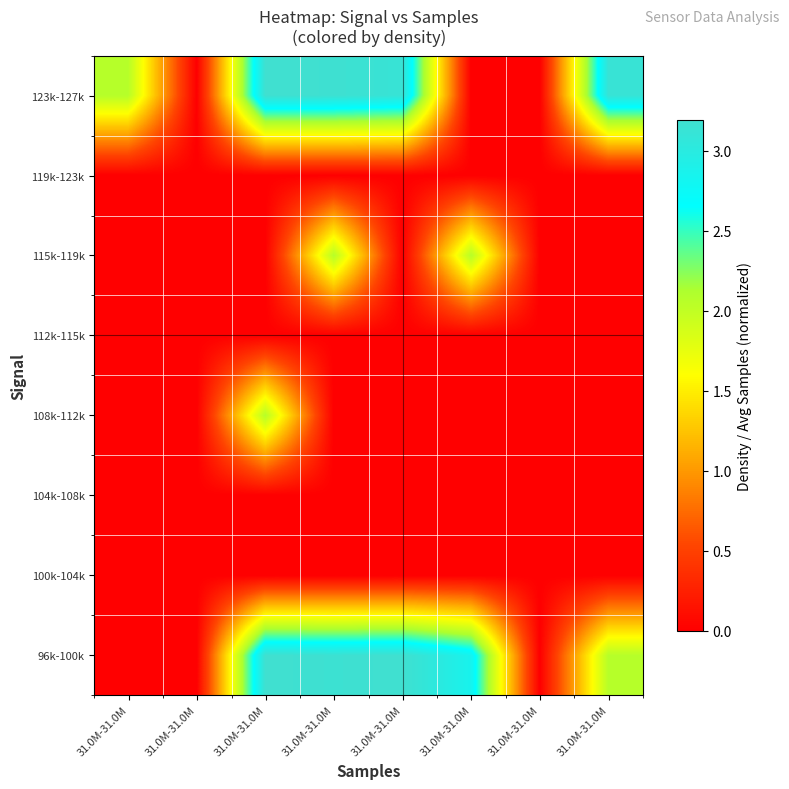

Reading right to left, extract all data points from this chart.

96k-100k: 31.0M-31.0M=2.1	31.0M-31.0M=0.0	31.0M-31.0M=2.9	31.0M-31.0M=3.2	31.0M-31.0M=3.2	31.0M-31.0M=3.2	31.0M-31.0M=0.0	31.0M-31.0M=0.0
100k-104k: 31.0M-31.0M=0.0	31.0M-31.0M=0.0	31.0M-31.0M=0.0	31.0M-31.0M=0.0	31.0M-31.0M=0.0	31.0M-31.0M=0.0	31.0M-31.0M=0.0	31.0M-31.0M=0.0
104k-108k: 31.0M-31.0M=0.0	31.0M-31.0M=0.0	31.0M-31.0M=0.0	31.0M-31.0M=0.0	31.0M-31.0M=0.0	31.0M-31.0M=0.0	31.0M-31.0M=0.0	31.0M-31.0M=0.0
108k-112k: 31.0M-31.0M=0.0	31.0M-31.0M=0.0	31.0M-31.0M=0.0	31.0M-31.0M=0.0	31.0M-31.0M=0.0	31.0M-31.0M=2.1	31.0M-31.0M=0.0	31.0M-31.0M=0.0
112k-115k: 31.0M-31.0M=0.0	31.0M-31.0M=0.0	31.0M-31.0M=0.0	31.0M-31.0M=0.0	31.0M-31.0M=0.0	31.0M-31.0M=0.0	31.0M-31.0M=0.0	31.0M-31.0M=0.0
115k-119k: 31.0M-31.0M=0.0	31.0M-31.0M=0.0	31.0M-31.0M=2.1	31.0M-31.0M=0.0	31.0M-31.0M=2.1	31.0M-31.0M=0.0	31.0M-31.0M=0.0	31.0M-31.0M=0.0
119k-123k: 31.0M-31.0M=0.0	31.0M-31.0M=0.0	31.0M-31.0M=0.0	31.0M-31.0M=0.0	31.0M-31.0M=0.0	31.0M-31.0M=0.0	31.0M-31.0M=0.0	31.0M-31.0M=0.0
123k-127k: 31.0M-31.0M=3.1	31.0M-31.0M=0.0	31.0M-31.0M=0.0	31.0M-31.0M=3.1	31.0M-31.0M=3.2	31.0M-31.0M=3.2	31.0M-31.0M=0.0	31.0M-31.0M=2.1